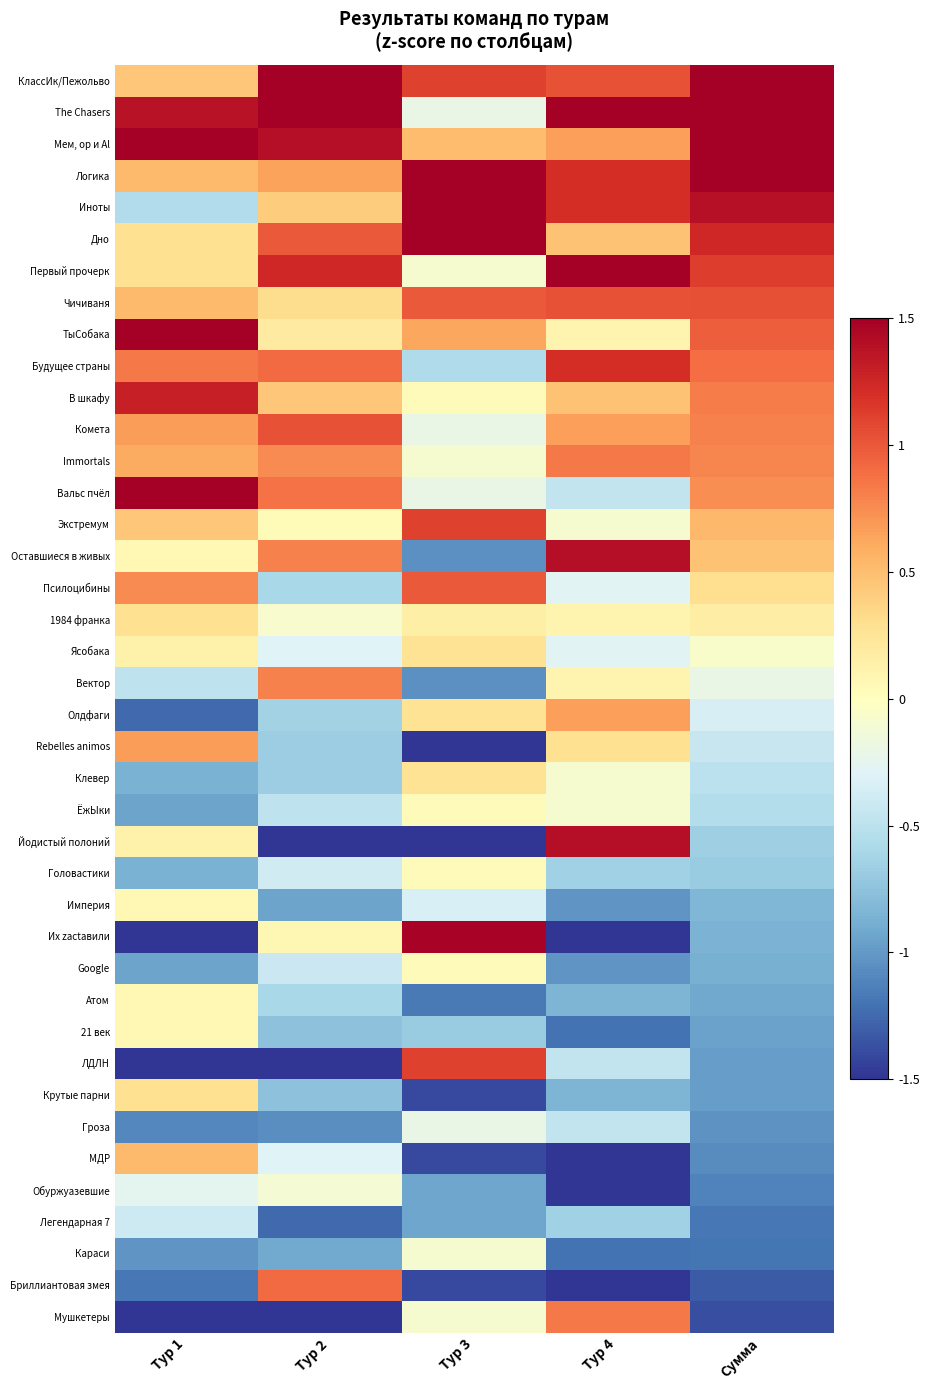

Reading left to right, extract all data points from this chart.

КлассИк/Пежольво: Тур 1=0.4	Тур 2=2.6	Тур 3=1.1	Тур 4=1.0	Сумма=1.9
The Chasers: Тур 1=1.4	Тур 2=2.0	Тур 3=-0.2	Тур 4=1.6	Сумма=1.8
Мем, ор и Al: Тур 1=2.0	Тур 2=1.4	Тур 3=0.5	Тур 4=0.7	Сумма=1.7
Логика: Тур 1=0.5	Тур 2=0.6	Тур 3=1.8	Тур 4=1.2	Сумма=1.5
Иноты: Тур 1=-0.6	Тур 2=0.4	Тур 3=2.8	Тур 4=1.2	Сумма=1.4
Дно: Тур 1=0.3	Тур 2=1.0	Тур 3=1.7	Тур 4=0.5	Сумма=1.2
Первый прочерк: Тур 1=0.3	Тур 2=1.3	Тур 3=-0.1	Тур 4=1.6	Сумма=1.1
Чичиваня: Тур 1=0.5	Тур 2=0.3	Тур 3=1.0	Тур 4=1.0	Сумма=1.0
ТыСобака: Тур 1=1.8	Тур 2=0.2	Тур 3=0.6	Тур 4=0.1	Сумма=1.0
Будущее страны: Тур 1=0.8	Тур 2=0.9	Тур 3=-0.6	Тур 4=1.2	Сумма=0.9
В шкафу: Тур 1=1.3	Тур 2=0.5	Тур 3=0.0	Тур 4=0.5	Сумма=0.8
Комета: Тур 1=0.7	Тур 2=1.0	Тур 3=-0.2	Тур 4=0.7	Сумма=0.8
Immortals: Тур 1=0.6	Тур 2=0.8	Тур 3=-0.1	Тур 4=0.8	Сумма=0.8
Вальс пчёл: Тур 1=1.8	Тур 2=0.9	Тур 3=-0.2	Тур 4=-0.5	Сумма=0.7
Экстремум: Тур 1=0.4	Тур 2=0.0	Тур 3=1.1	Тур 4=-0.1	Сумма=0.5
Оставшиеся в живых: Тур 1=0.1	Тур 2=0.8	Тур 3=-1.0	Тур 4=1.4	Сумма=0.5
Псилоцибины: Тур 1=0.8	Тур 2=-0.6	Тур 3=1.0	Тур 4=-0.3	Сумма=0.3
1984 франка: Тур 1=0.3	Тур 2=-0.1	Тур 3=0.1	Тур 4=0.1	Сумма=0.2
Ясобака: Тур 1=0.1	Тур 2=-0.3	Тур 3=0.3	Тур 4=-0.3	Сумма=-0.1
Вектор: Тур 1=-0.5	Тур 2=0.8	Тур 3=-1.0	Тур 4=0.1	Сумма=-0.2
Олдфаги: Тур 1=-1.3	Тур 2=-0.6	Тур 3=0.3	Тур 4=0.7	Сумма=-0.3
Rebelles animos: Тур 1=0.7	Тур 2=-0.7	Тур 3=-1.5	Тур 4=0.3	Сумма=-0.4
Клевер: Тур 1=-0.9	Тур 2=-0.7	Тур 3=0.3	Тур 4=-0.1	Сумма=-0.5
ЁжЫки: Тур 1=-0.9	Тур 2=-0.5	Тур 3=0.0	Тур 4=-0.1	Сумма=-0.5
Йодистый полоний: Тур 1=0.1	Тур 2=-1.8	Тур 3=-1.6	Тур 4=1.4	Сумма=-0.7
Головастики: Тур 1=-0.9	Тур 2=-0.4	Тур 3=0.0	Тур 4=-0.6	Сумма=-0.7
Империя: Тур 1=0.1	Тур 2=-0.9	Тур 3=-0.3	Тур 4=-1.0	Сумма=-0.8
Их zасtавили: Тур 1=-2.0	Тур 2=0.1	Тур 3=1.5	Тур 4=-1.8	Сумма=-0.9
Google: Тур 1=-0.9	Тур 2=-0.4	Тур 3=0.0	Тур 4=-1.0	Сумма=-0.9
Атом: Тур 1=0.1	Тур 2=-0.6	Тур 3=-1.2	Тур 4=-0.8	Сумма=-0.9
21 век: Тур 1=0.1	Тур 2=-0.8	Тур 3=-0.7	Тур 4=-1.2	Сумма=-1.0
ЛДЛН: Тур 1=-1.6	Тур 2=-1.6	Тур 3=1.1	Тур 4=-0.5	Сумма=-1.0
Крутые парни: Тур 1=0.3	Тур 2=-0.8	Тур 3=-1.4	Тур 4=-0.8	Сумма=-1.0
Гроза: Тур 1=-1.1	Тур 2=-1.1	Тур 3=-0.2	Тур 4=-0.5	Сумма=-1.0
МДР: Тур 1=0.5	Тур 2=-0.3	Тур 3=-1.4	Тур 4=-1.8	Сумма=-1.1
Обуржуазевшие: Тур 1=-0.2	Тур 2=-0.1	Тур 3=-0.9	Тур 4=-1.8	Сумма=-1.1
Легендарная 7: Тур 1=-0.4	Тур 2=-1.2	Тур 3=-0.9	Тур 4=-0.6	Сумма=-1.2
Караси: Тур 1=-1.0	Тур 2=-0.9	Тур 3=-0.1	Тур 4=-1.2	Сумма=-1.2
Бриллиантовая змея: Тур 1=-1.2	Тур 2=0.9	Тур 3=-1.4	Тур 4=-2.0	Сумма=-1.3
Мушкетеры: Тур 1=-2.4	Тур 2=-2.1	Тур 3=-0.1	Тур 4=0.8	Сумма=-1.4